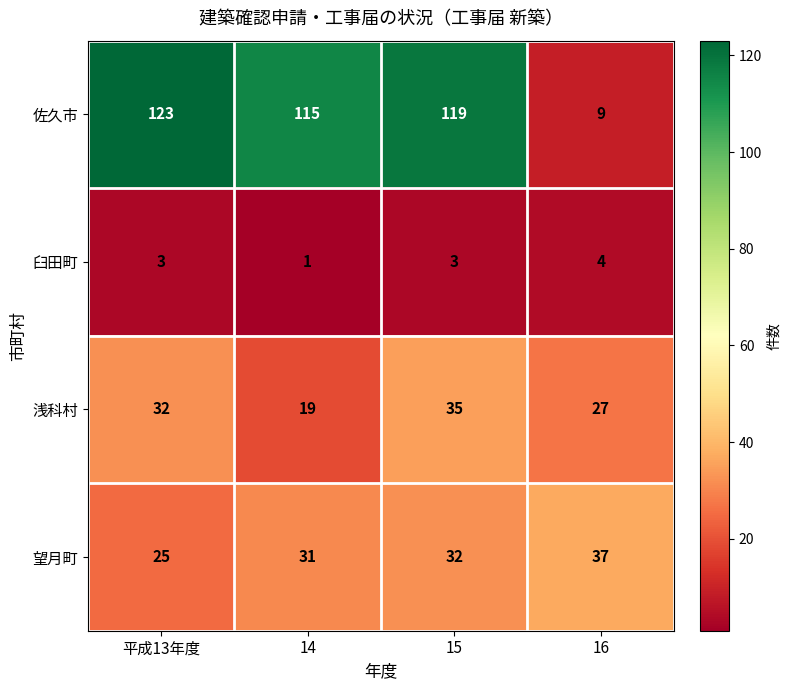

Count the number of data series in this chart.

4